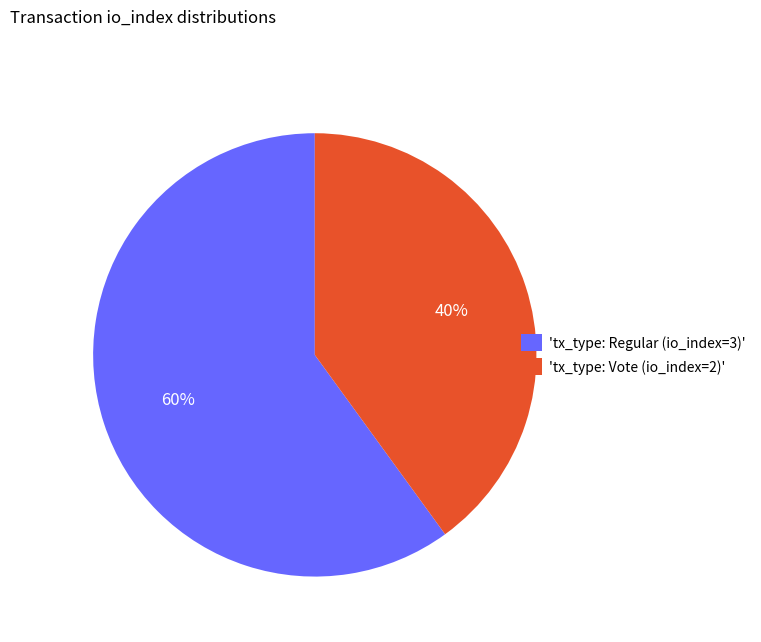

Between 'tx_type: Regular (io_index=3)' and 'tx_type: Vote (io_index=2)', which is larger?

'tx_type: Regular (io_index=3)'